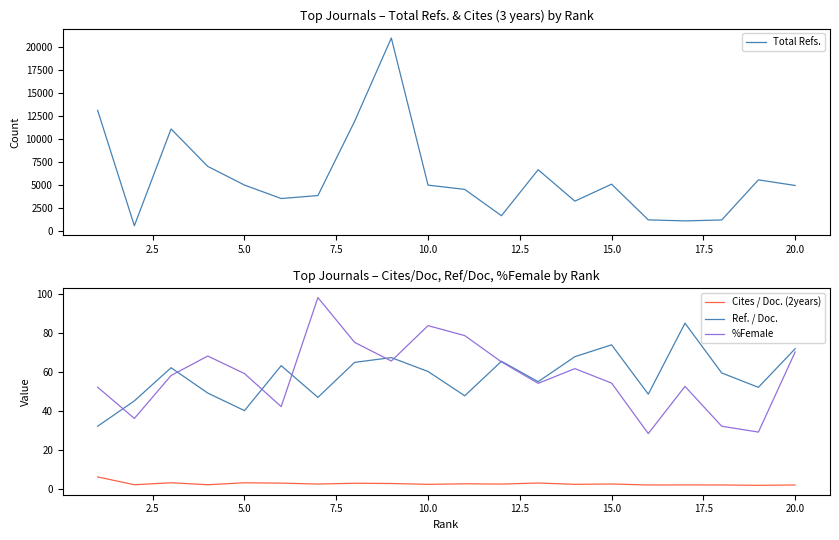

True or false: Ref. / Doc. and Cites / Doc. (2years) intersect in this chart.

False